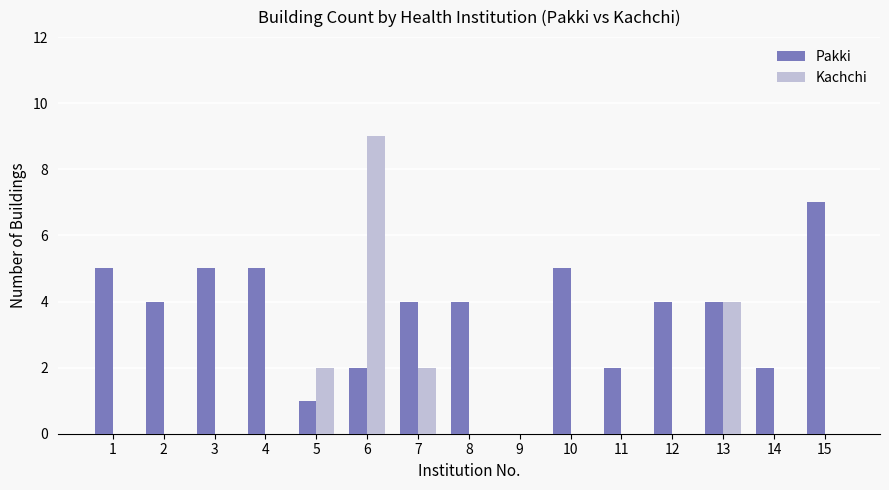

What is the maximum value for Kachchi?

9